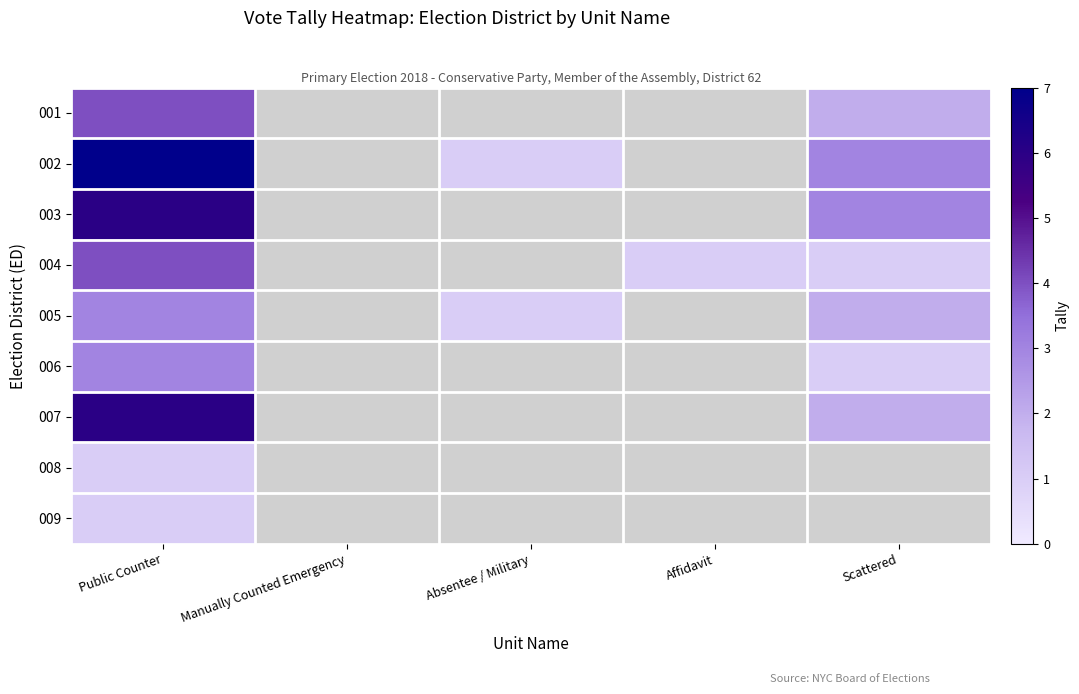

Which has a higher value, Affidavit or Manually Counted Emergency?

Manually Counted Emergency